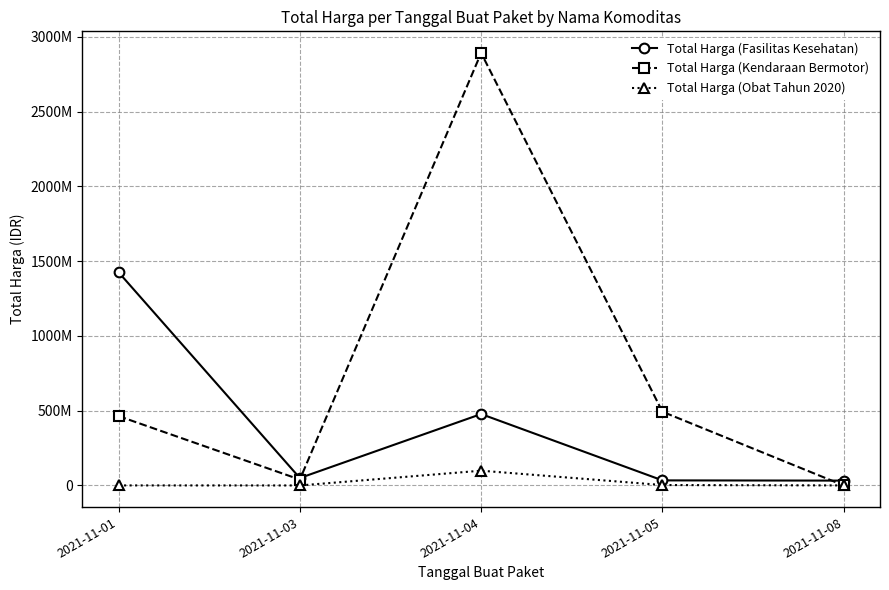

Is this an area chart (filled region under the line)?

No